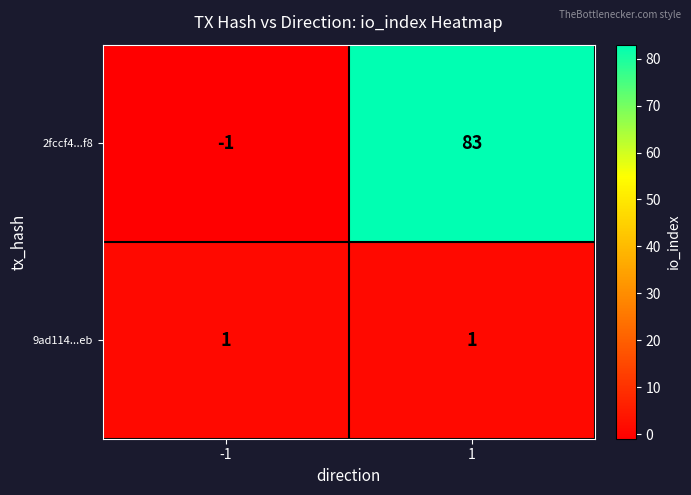

What is the difference between the maximum and minimum values in the 2fccf4...f8 series?

84